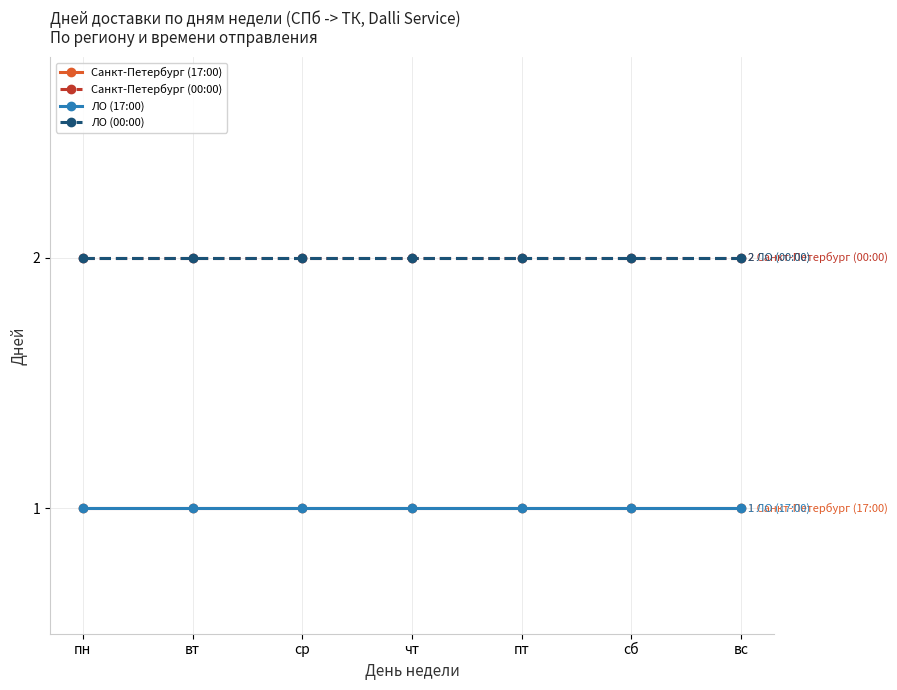

True or false: ЛО (17:00) has a value of 1 at ср.

True